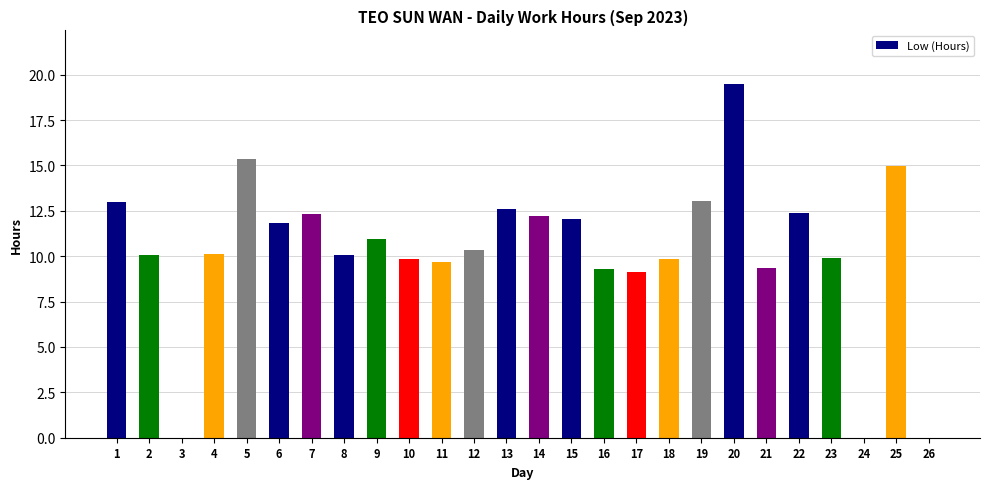

At which category does the chart reach its peak across all series?

20